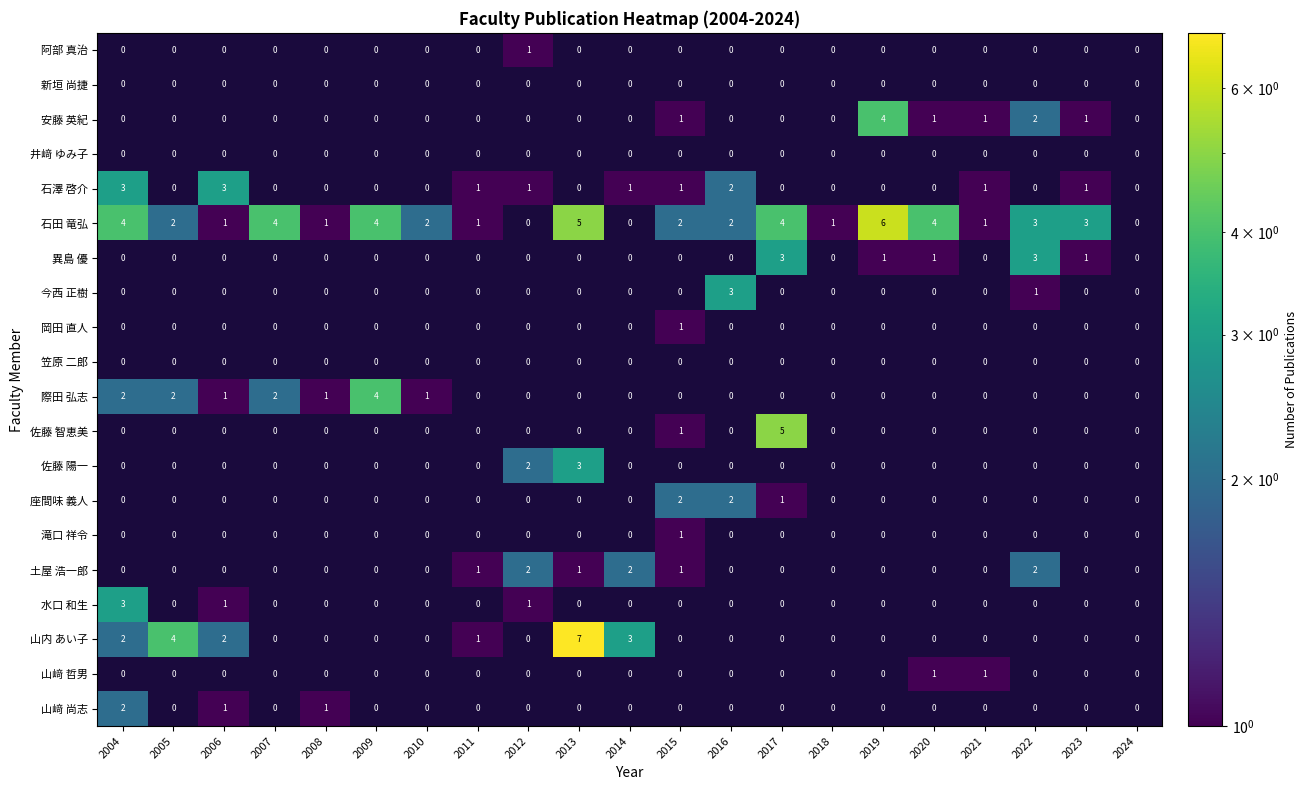

Is it true that 佐藤 智恵美 equals 0 at 2015?

False